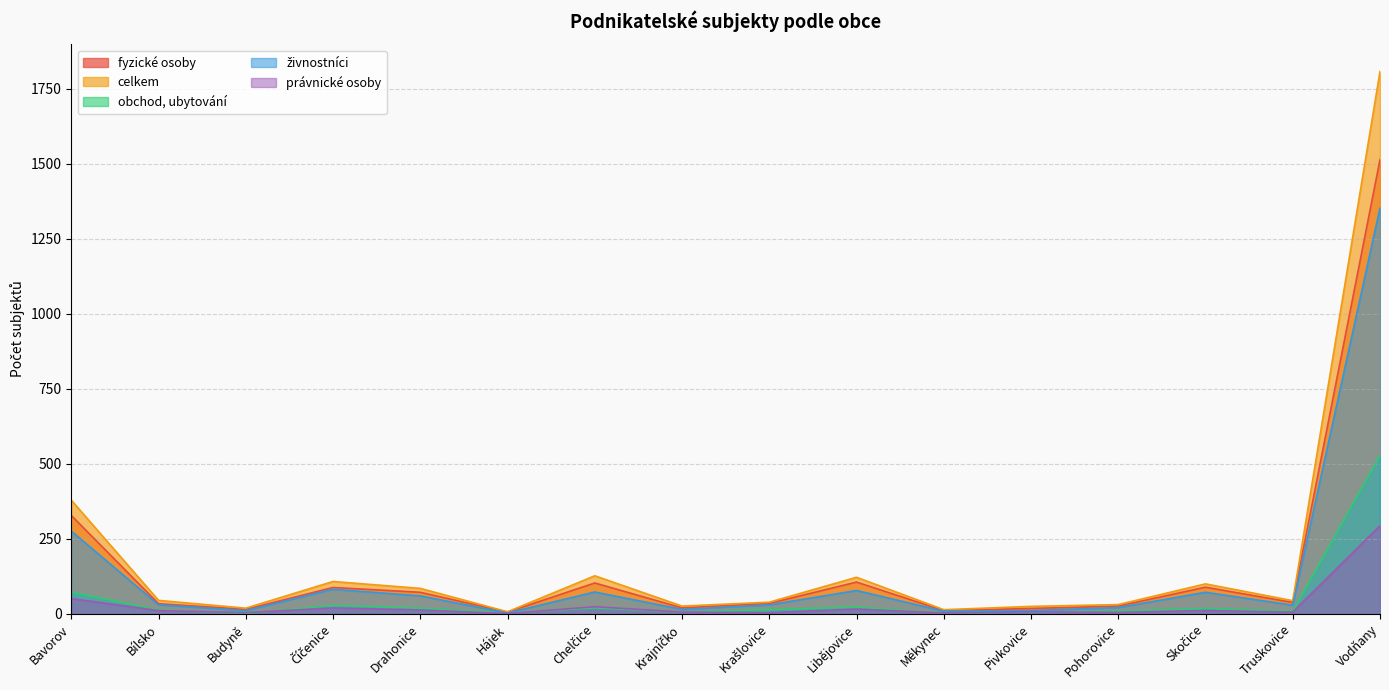

Reading right to left, extract all data points from this chart.

fyzické osoby: Vodňany=1514	Truskovice=38	Skočice=89	Pohorovice=26	Pivkovice=18	Měkynec=11	Libějovice=106	Krašlovice=35	Krajníčko=20	Chelčice=103	Hájek=6	Drahonice=72	Číčenice=88	Budyně=15	Bílsko=34	Bavorov=328
celkem: Vodňany=1808	Truskovice=44	Skočice=100	Pohorovice=31	Pivkovice=25	Měkynec=14	Libějovice=122	Krašlovice=39	Krajníčko=26	Chelčice=127	Hájek=7	Drahonice=85	Číčenice=108	Budyně=19	Bílsko=45	Bavorov=379
obchod, ubytování: Vodňany=528	Truskovice=9	Skočice=18	Pohorovice=9	Pivkovice=6	Měkynec=2	Libějovice=23	Krašlovice=14	Krajníčko=6	Chelčice=20	Hájek=3	Drahonice=19	Číčenice=28	Budyně=1	Bílsko=13	Bavorov=73
živnostníci: Vodňany=1353	Truskovice=29	Skočice=72	Pohorovice=21	Pivkovice=11	Měkynec=9	Libějovice=78	Krašlovice=30	Krajníčko=15	Chelčice=73	Hájek=3	Drahonice=60	Číčenice=82	Budyně=11	Bílsko=30	Bavorov=276
právnické osoby: Vodňany=294	Truskovice=6	Skočice=11	Pohorovice=5	Pivkovice=7	Měkynec=3	Libějovice=16	Krašlovice=4	Krajníčko=6	Chelčice=24	Hájek=1	Drahonice=13	Číčenice=20	Budyně=4	Bílsko=11	Bavorov=51